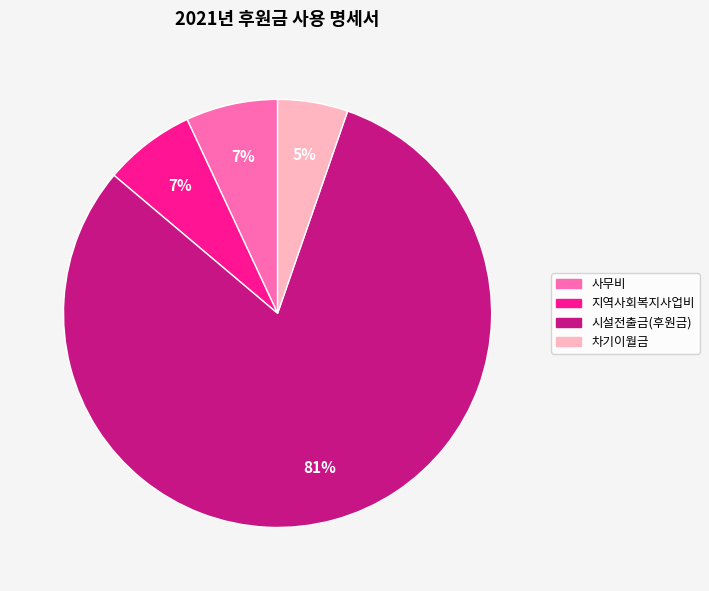

Which slice represents more than half of the pie?

시설전출금(후원금)